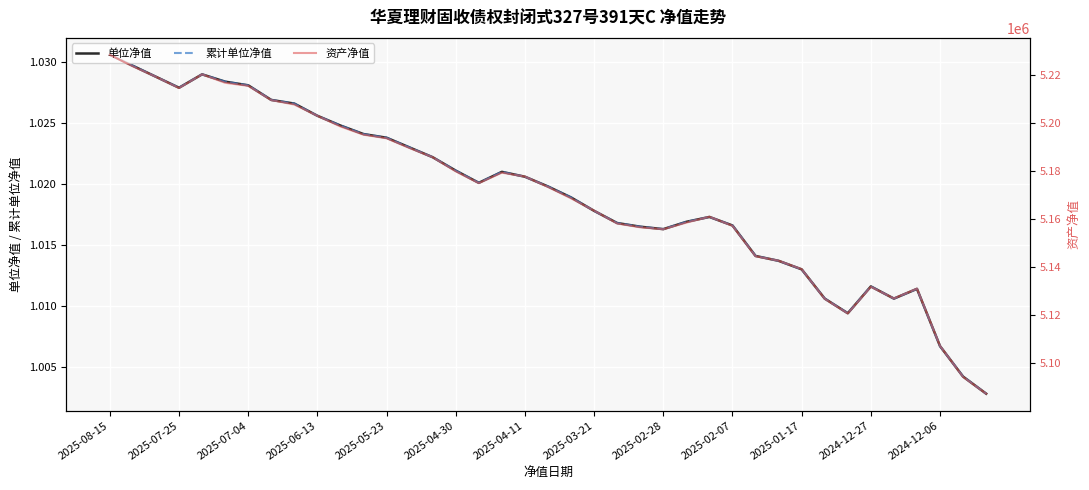

Is it true that 资产净值 equals 5126937.8 at 34?

True